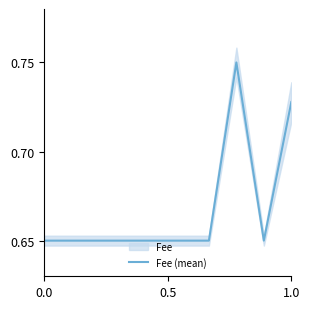

The Fee (mean) series shows 1.0 at 1.0. True or false?

False